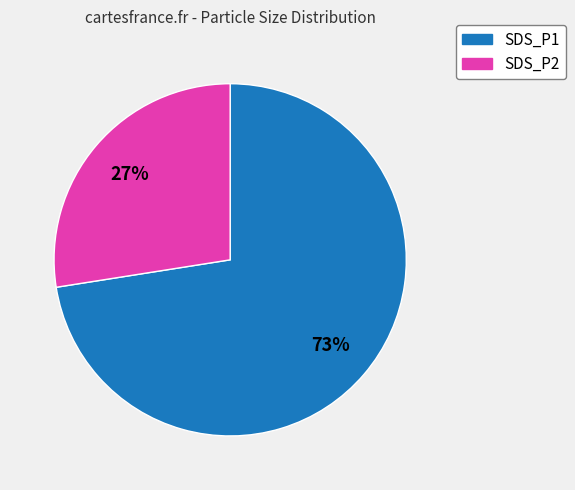

The SDS_P2 slice represents 28% of the pie. True or false?

True